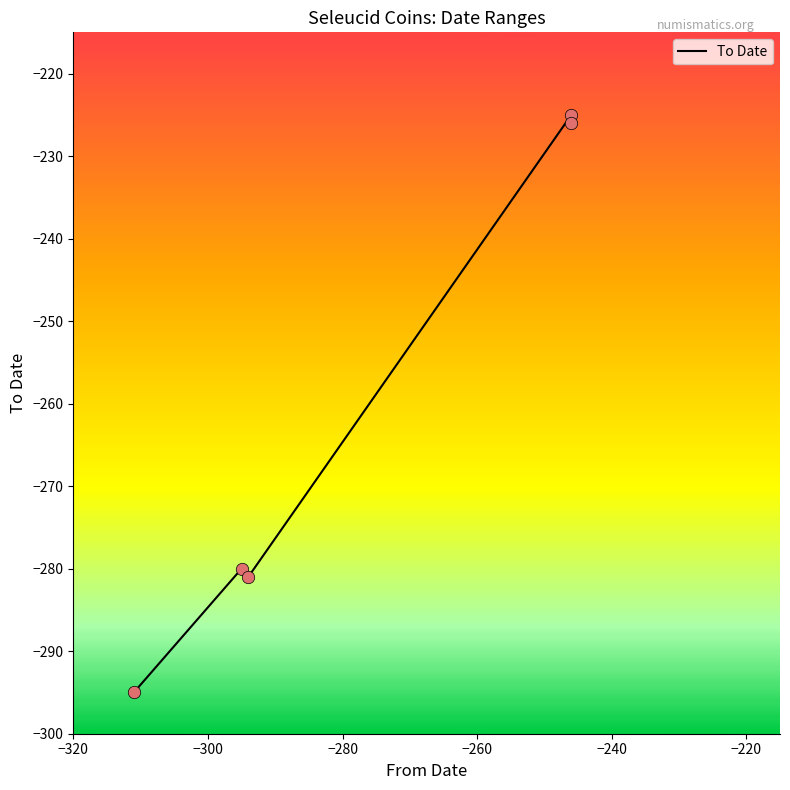

Between −280 and −260, which is larger?

−260